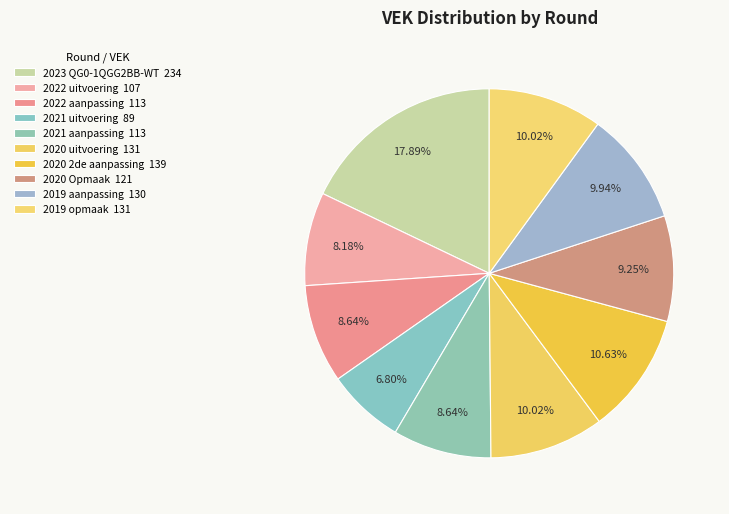

How many slices are in this pie chart?

10